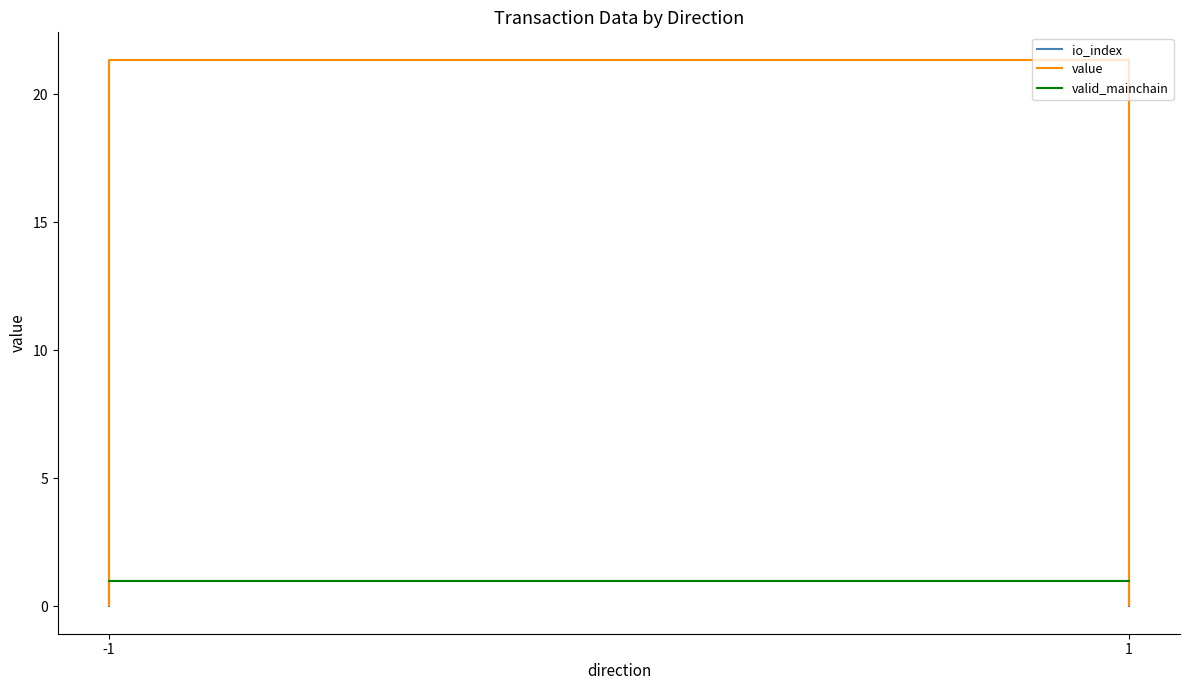

At which category is the sum across all series the highest?

-1